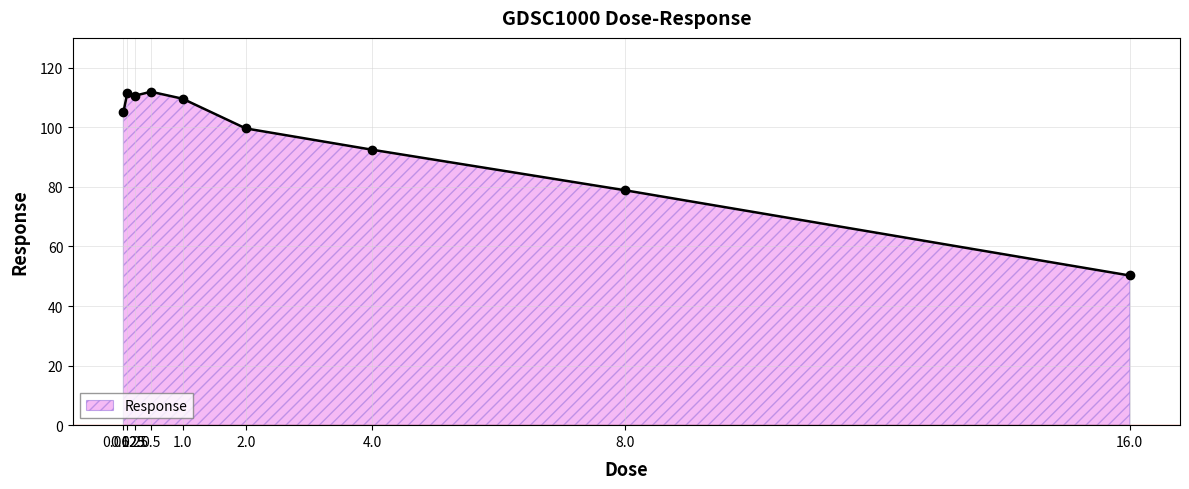

Approximately how many times larger is the value at 0.125 compared to 1.0?

1.0